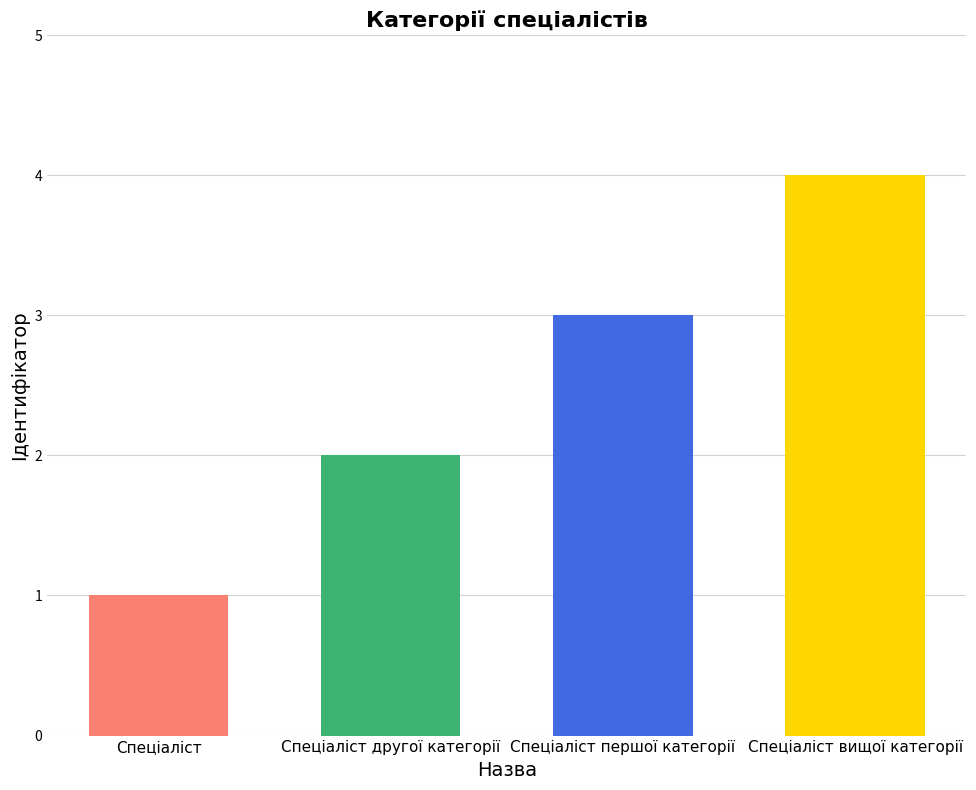

Where is the data nearest to the value 2?

Спеціаліст другої категорії